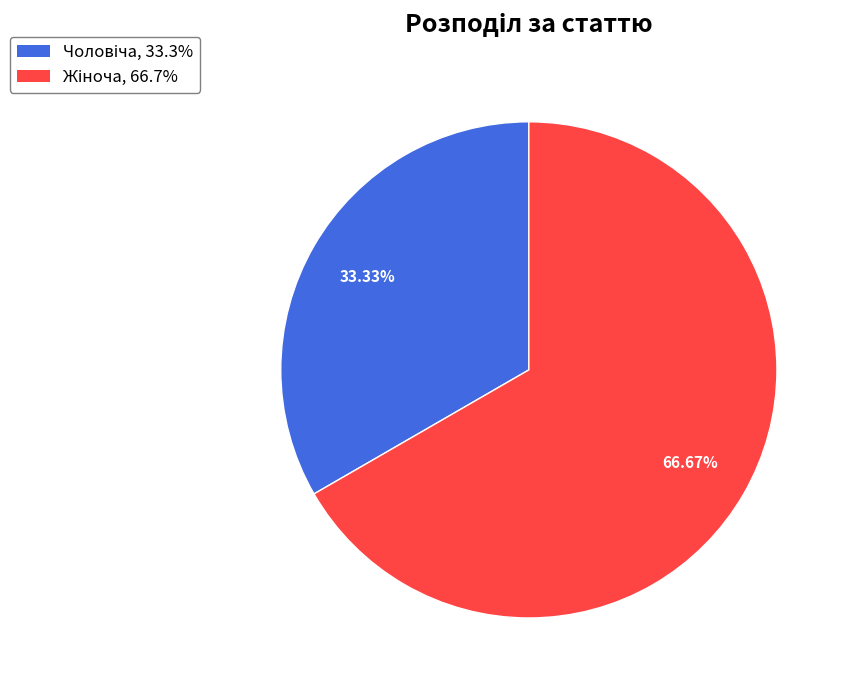

Is there any slice that represents more than half of the pie?

Yes